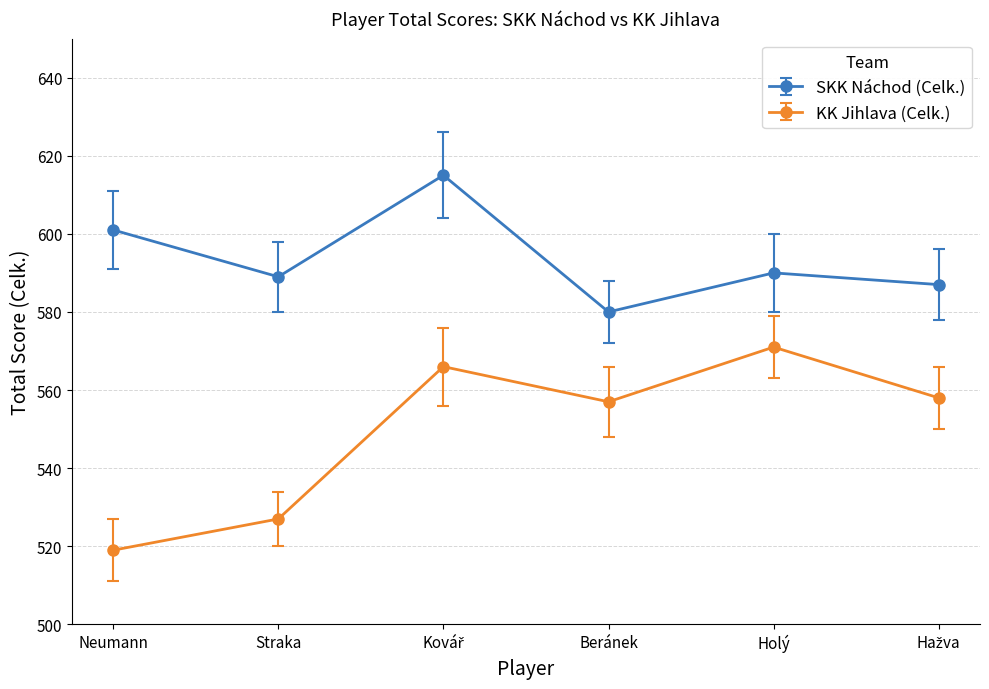

At how many categories does at least one series exceed 577?

6